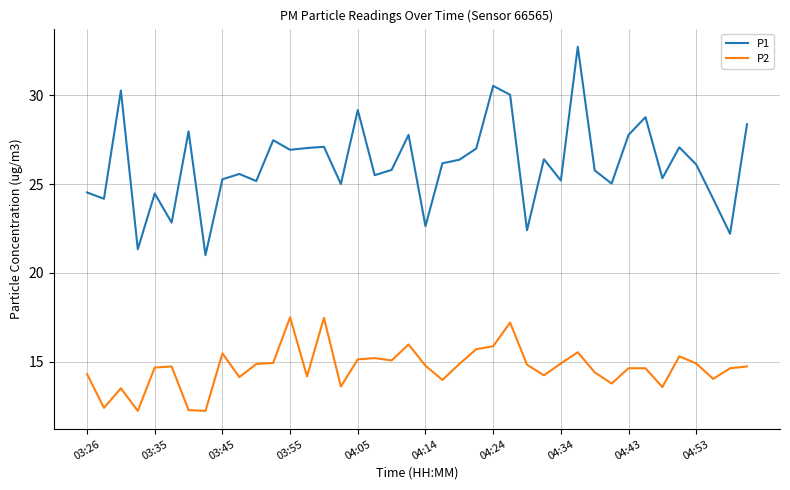

Which series has the largest range (max minus min)?

P1